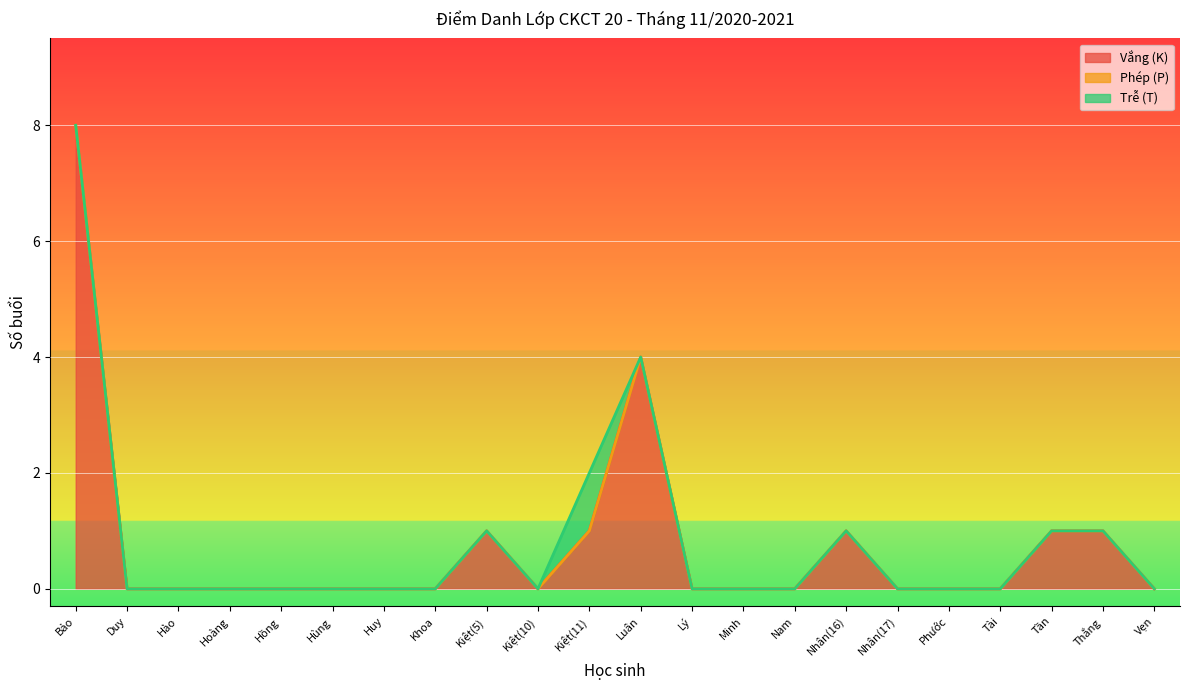

True or false: Vắng (K) has a value of 4 at Khoa.

False